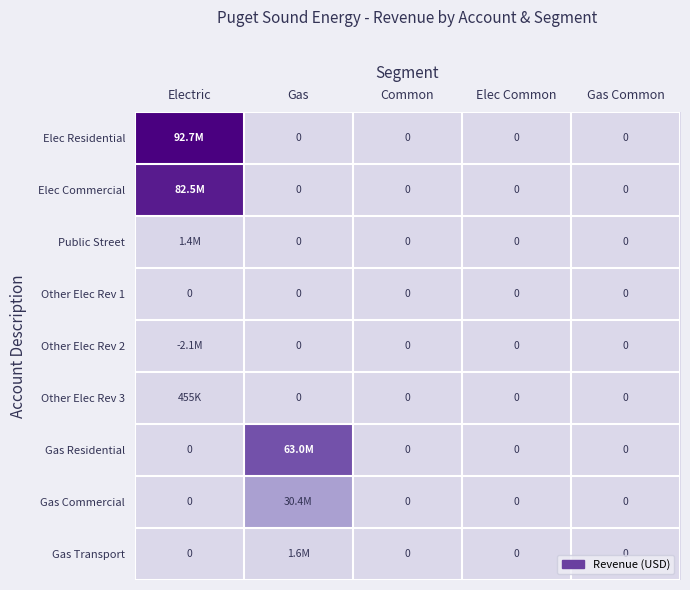

Rank the series by their maximum value, from lowest to highest.

Other Elec Rev 1, Other Elec Rev 2, Other Elec Rev 3, Public Street, Gas Transport, Gas Commercial, Gas Residential, Elec Commercial, Elec Residential